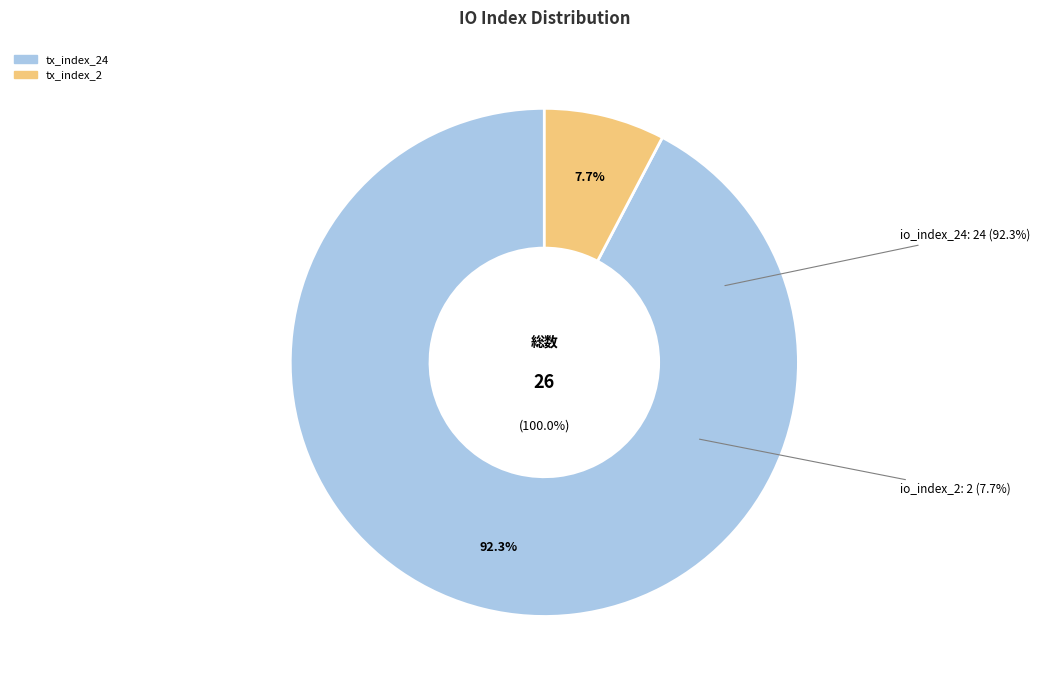

Which has a higher value, tx_index_2 or tx_index_24?

tx_index_24